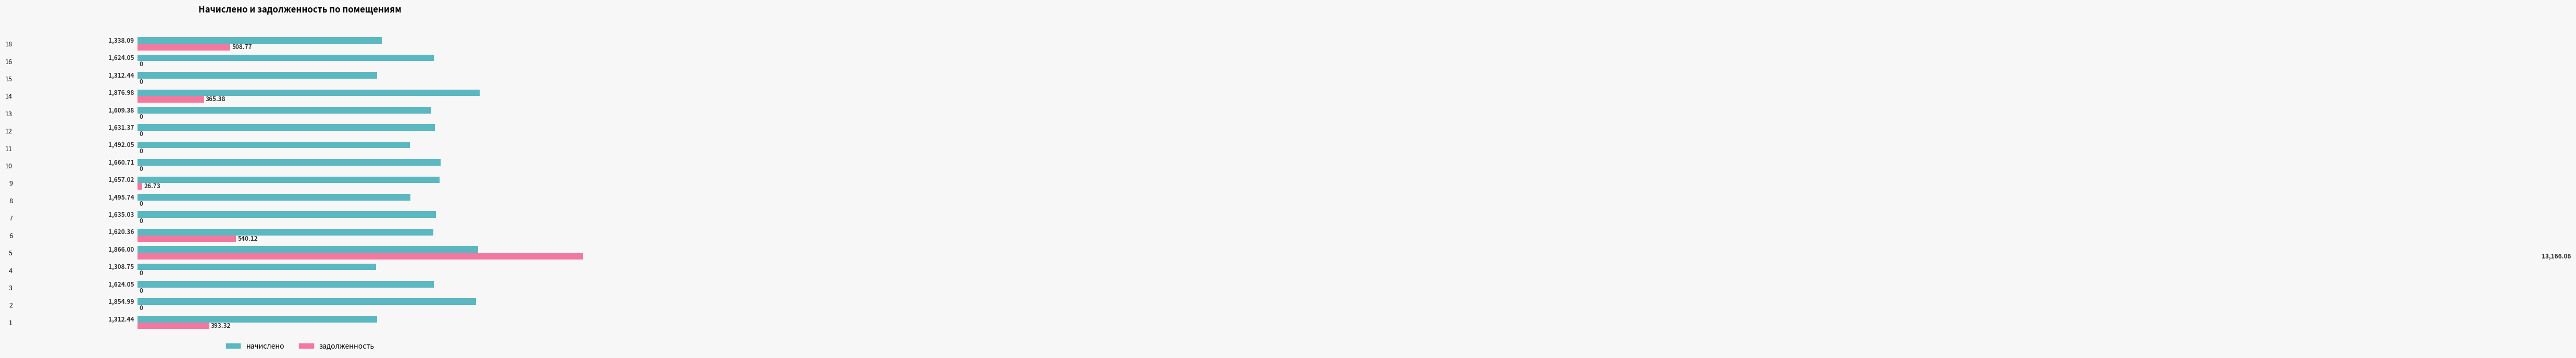

Which series has the largest range (max minus min)?

задолженность